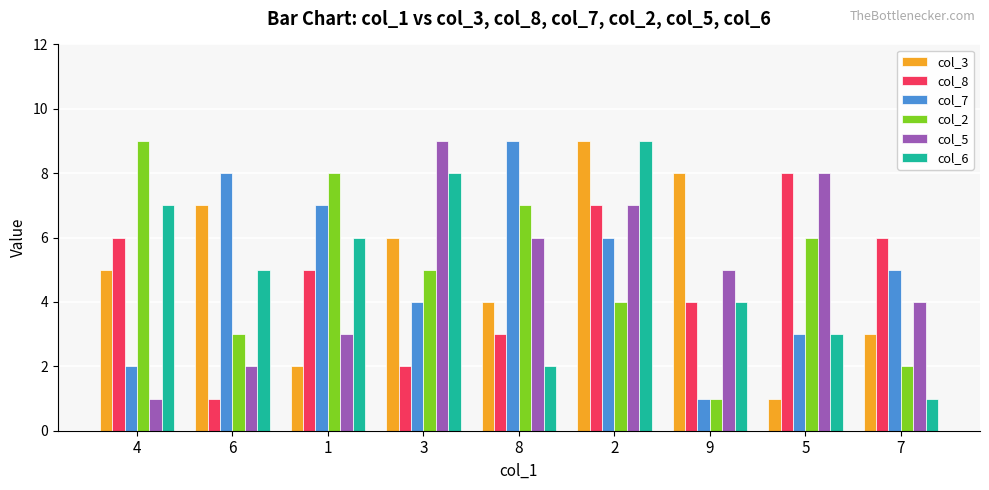

What position from the right is 3?

6